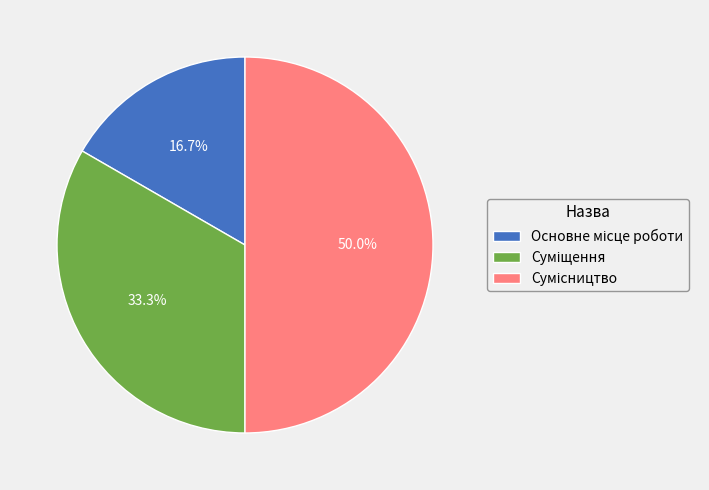

The Суміщення slice represents 21% of the pie. True or false?

False